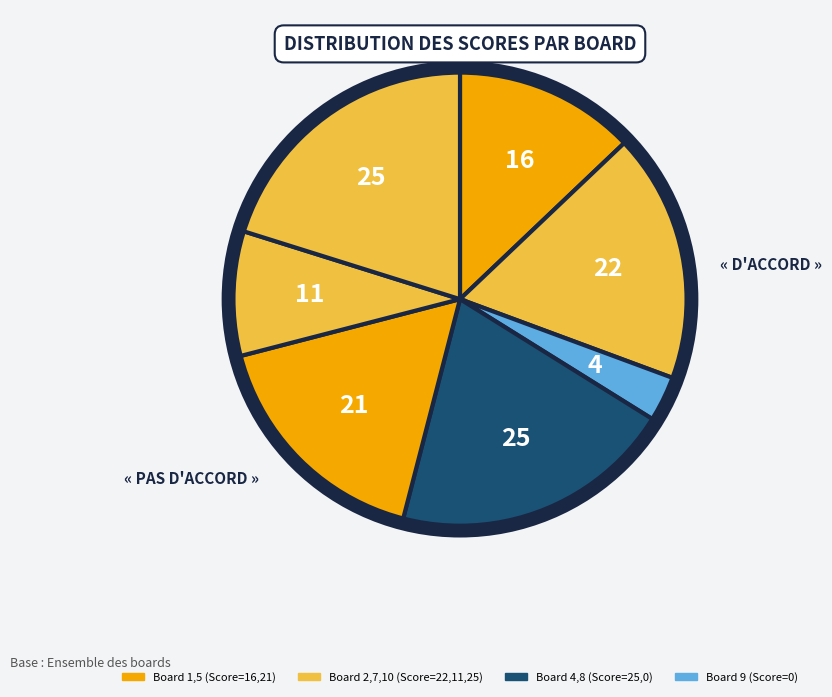

Count the number of slices in the pie.

7